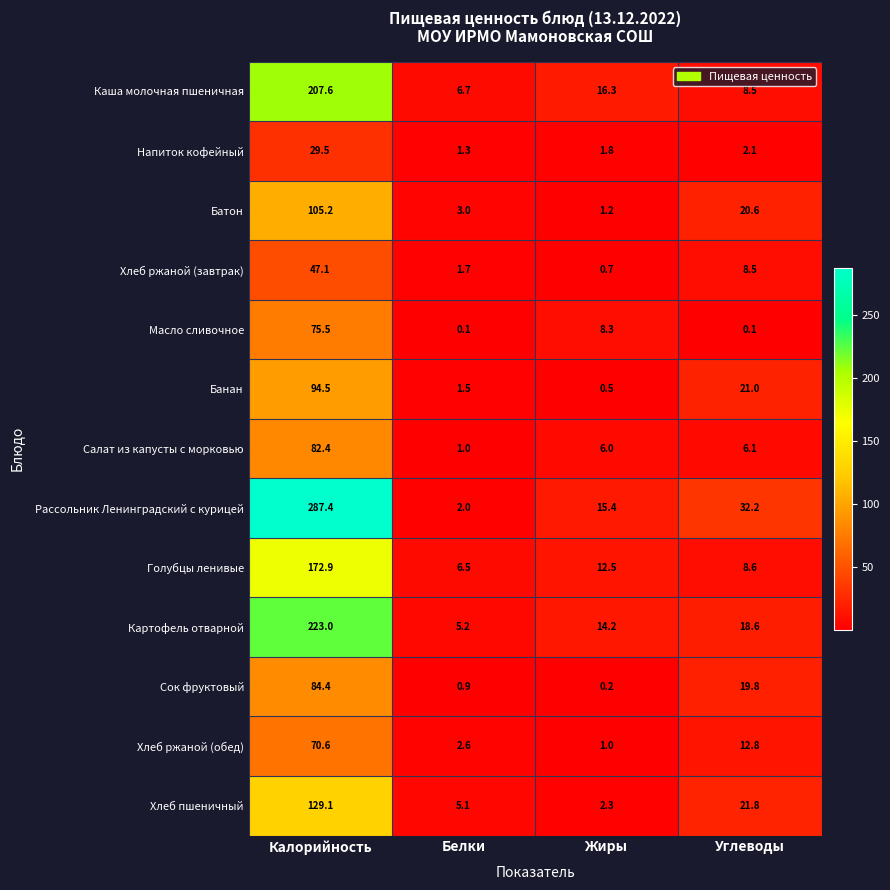

What is the sum of all Банан values?

117.5